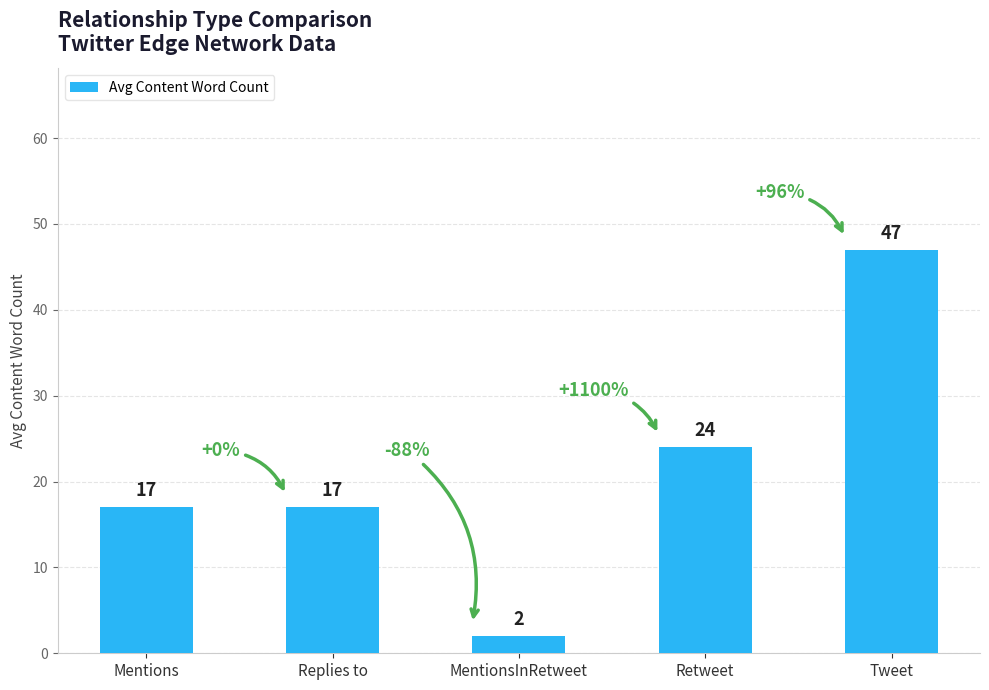

Does the chart contain stacked bars?

No